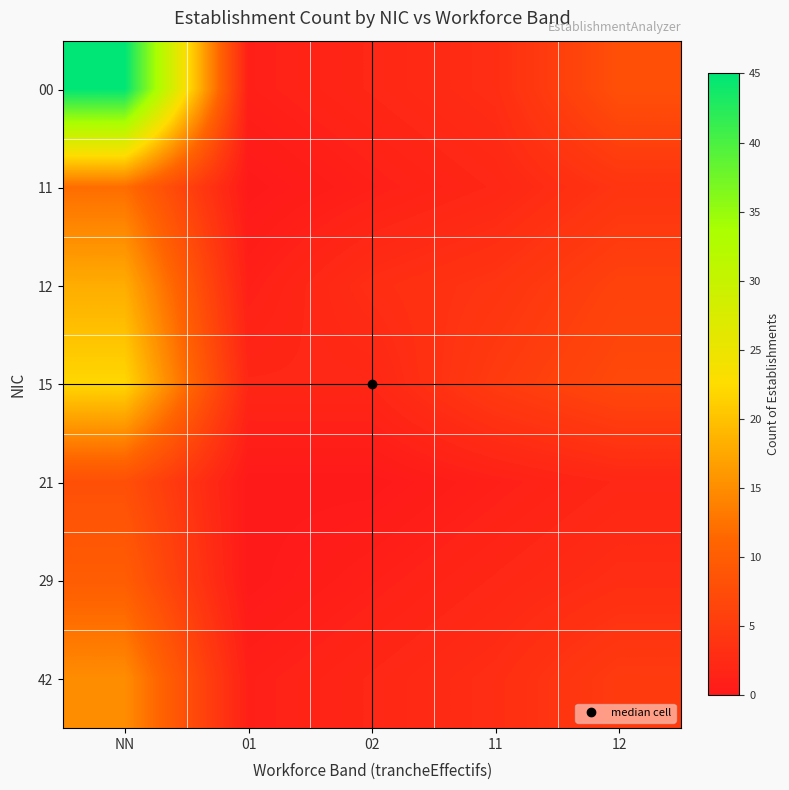

At which category is the sum across all series the highest?

NN